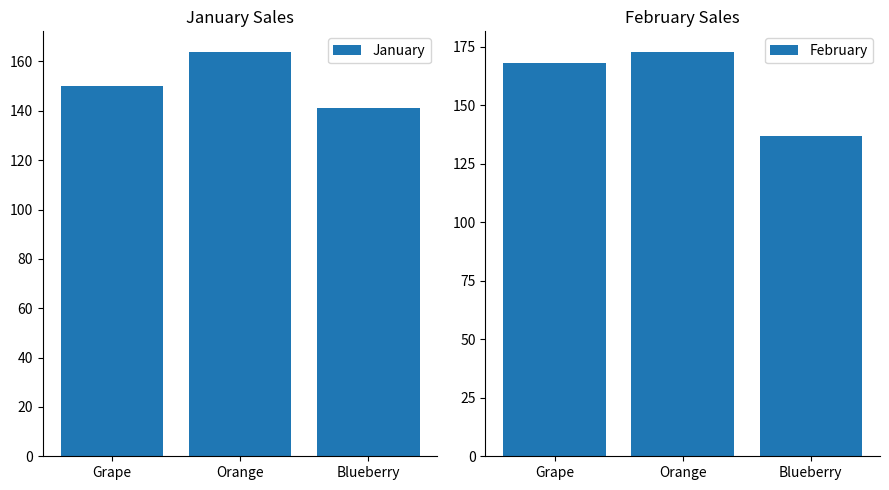

Reading right to left, transcribe all the data shown in this chart.

January: 141	164	150
February: 137	173	168